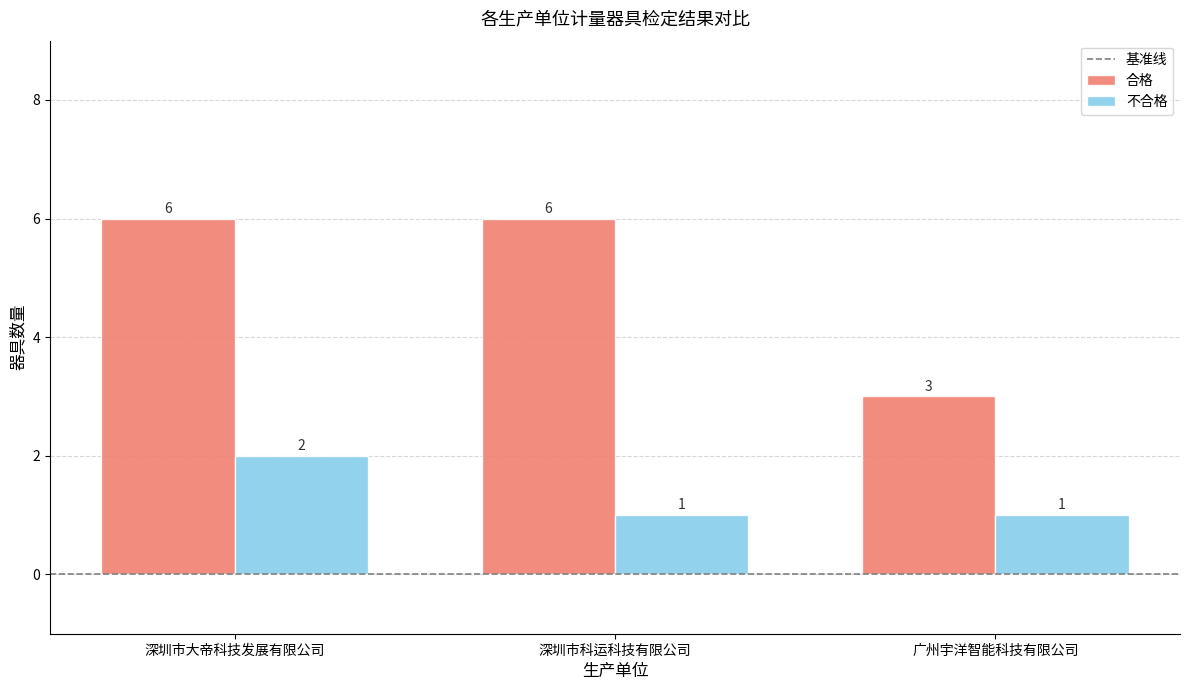

Which series has the widest spread of values?

合格